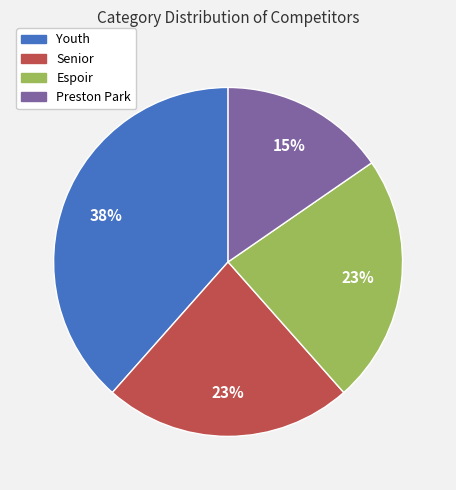

To the nearest percent, what is the difference between the largest and smallest slice percentages?

23%